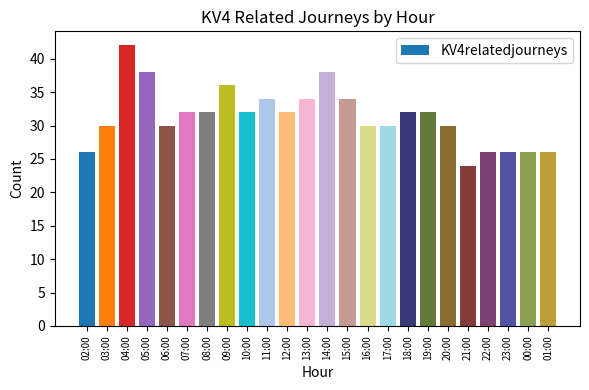

Is it true that the value at 18:00 is 32?

True